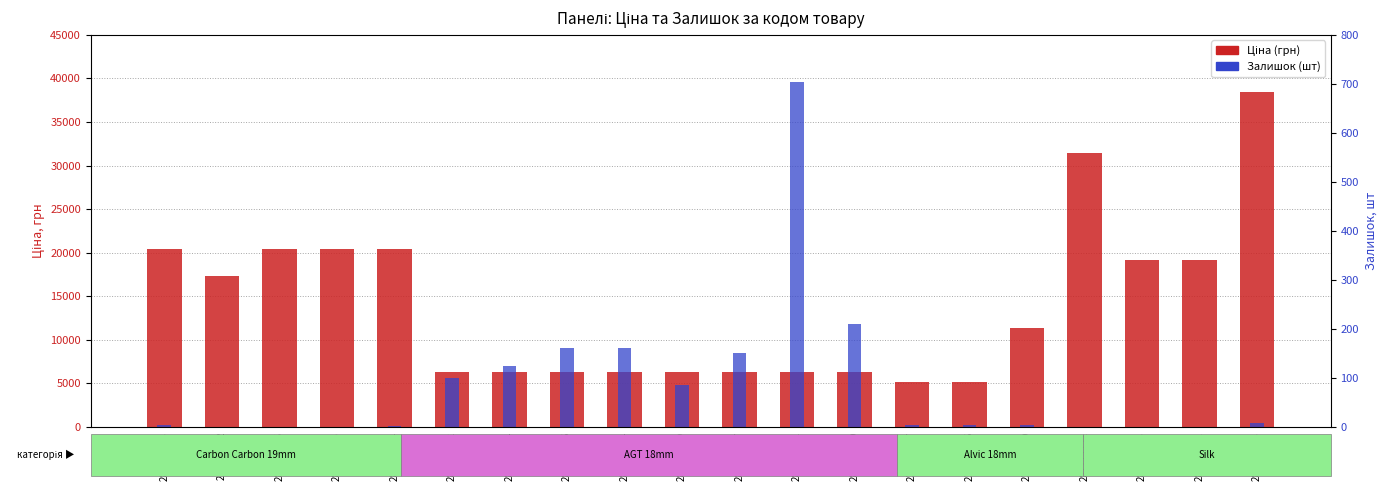

Does the chart contain stacked bars?

No